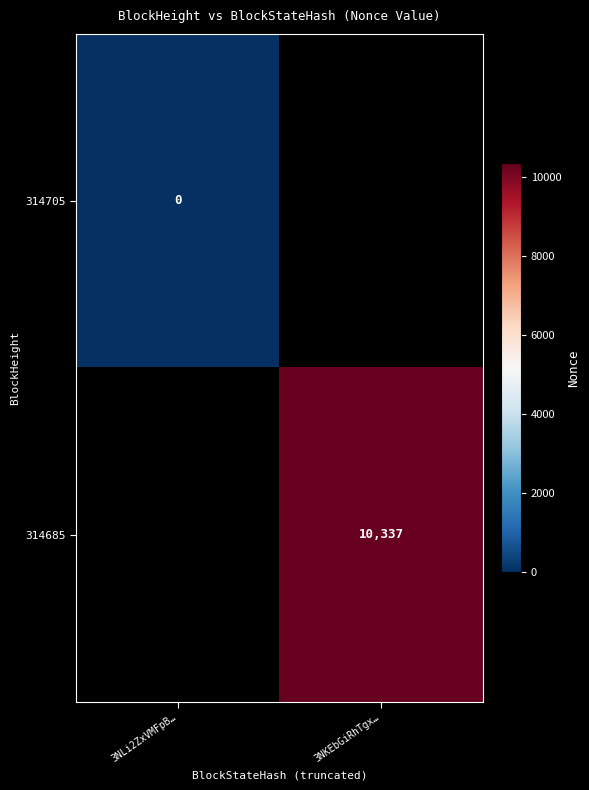

The 314685 series shows 10337 at 3NKEbGiRhTgx…. True or false?

True